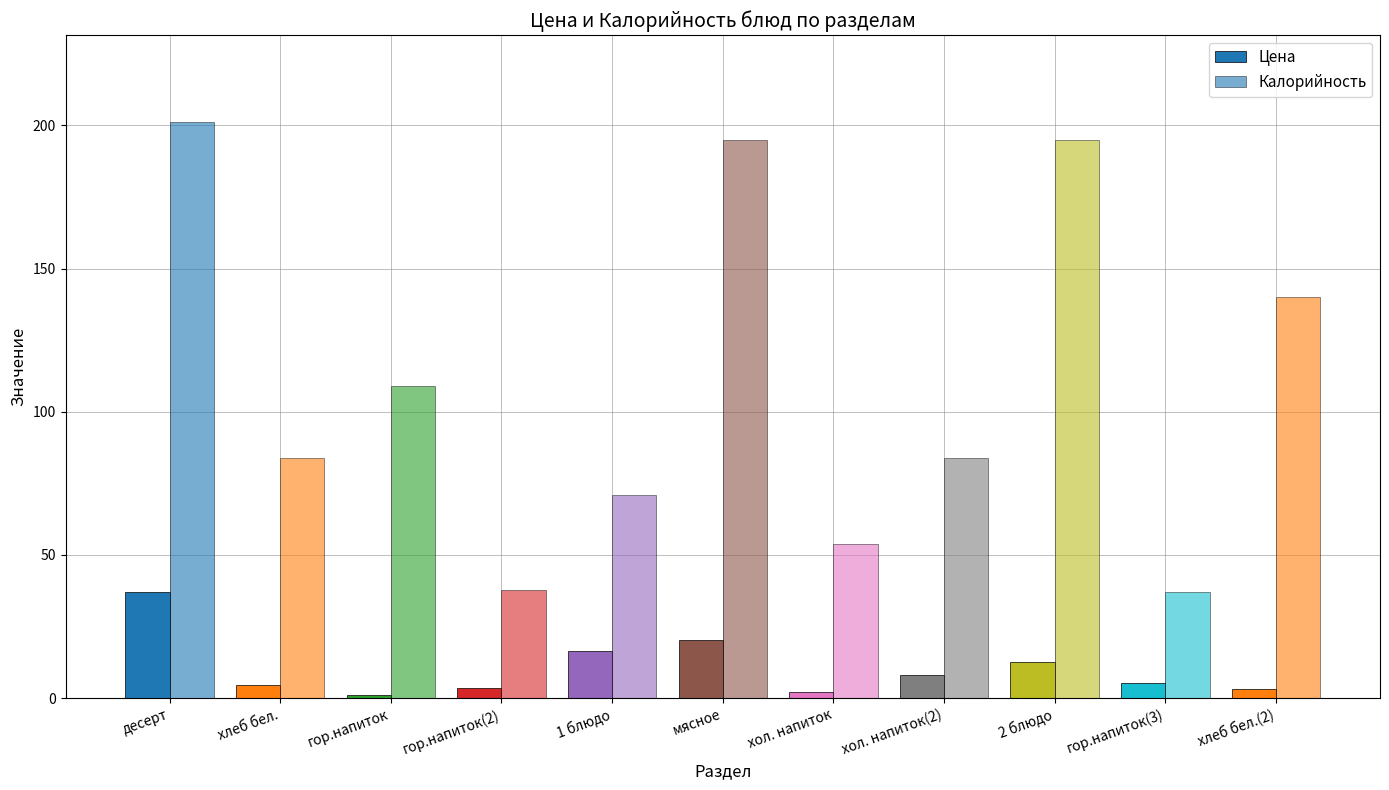

How many groups of bars are there?

11